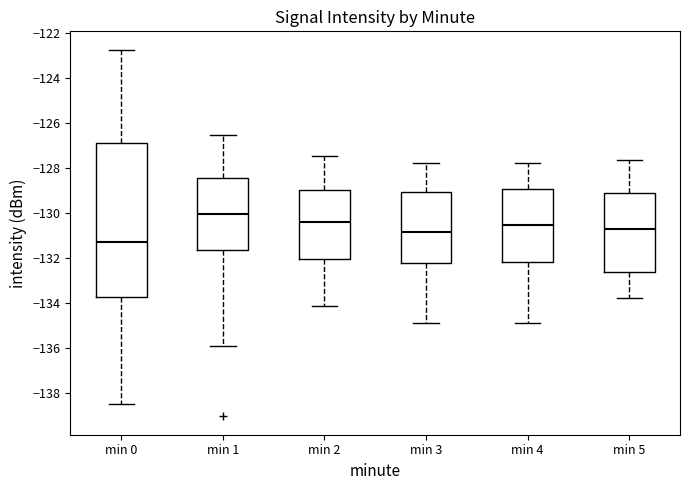

Reading left to right, transcribe this box plot: for each box, give where its median line is, the range the box spans, and where its two whiskers end, as read against the y-axis. The values are not printed on the chart, so give them approximately, as read against the axis.

min 0: median -131.4, box -133.8 to -126.8, whiskers -138.4 to -122.8
min 1: median -130.0, box -131.6 to -128.4, whiskers -136.0 to -126.6
min 2: median -130.4, box -132.0 to -129.0, whiskers -134.2 to -127.4
min 3: median -130.8, box -132.2 to -129.0, whiskers -134.8 to -127.8
min 4: median -130.6, box -132.2 to -129.0, whiskers -134.8 to -127.8
min 5: median -130.8, box -132.6 to -129.0, whiskers -133.8 to -127.6